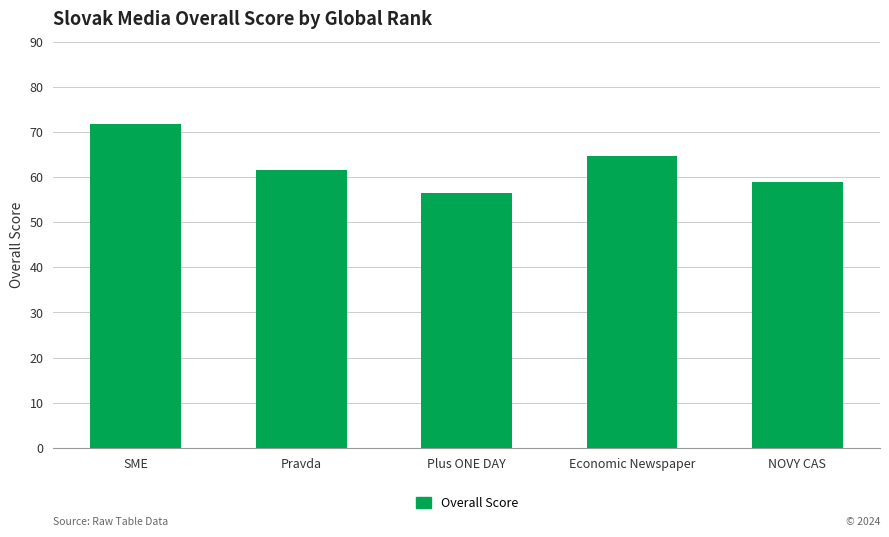

Which label corresponds to the smallest value in the chart?

Plus ONE DAY